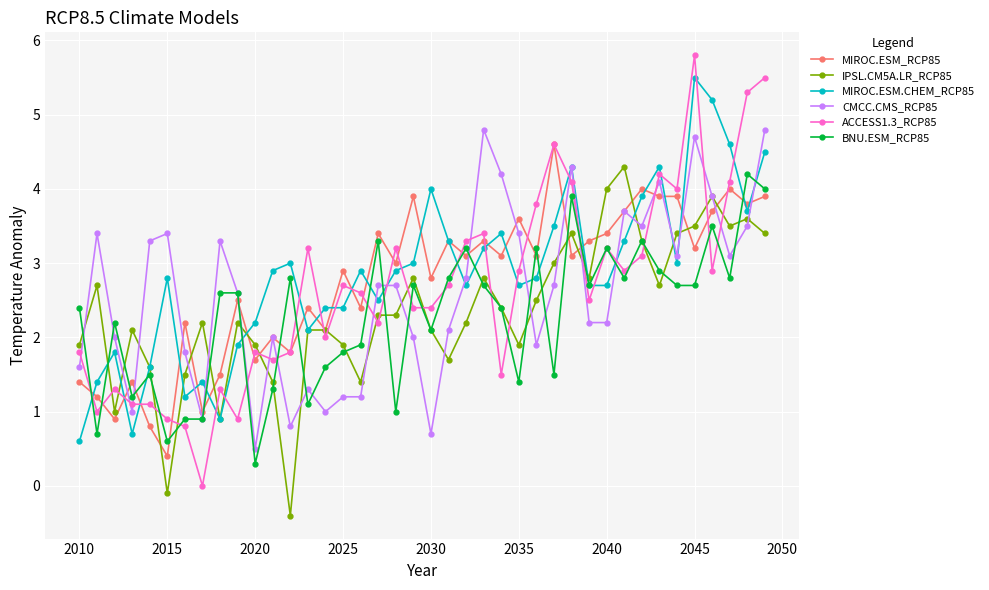

Which series has the widest spread of values?

ACCESS1.3_RCP85